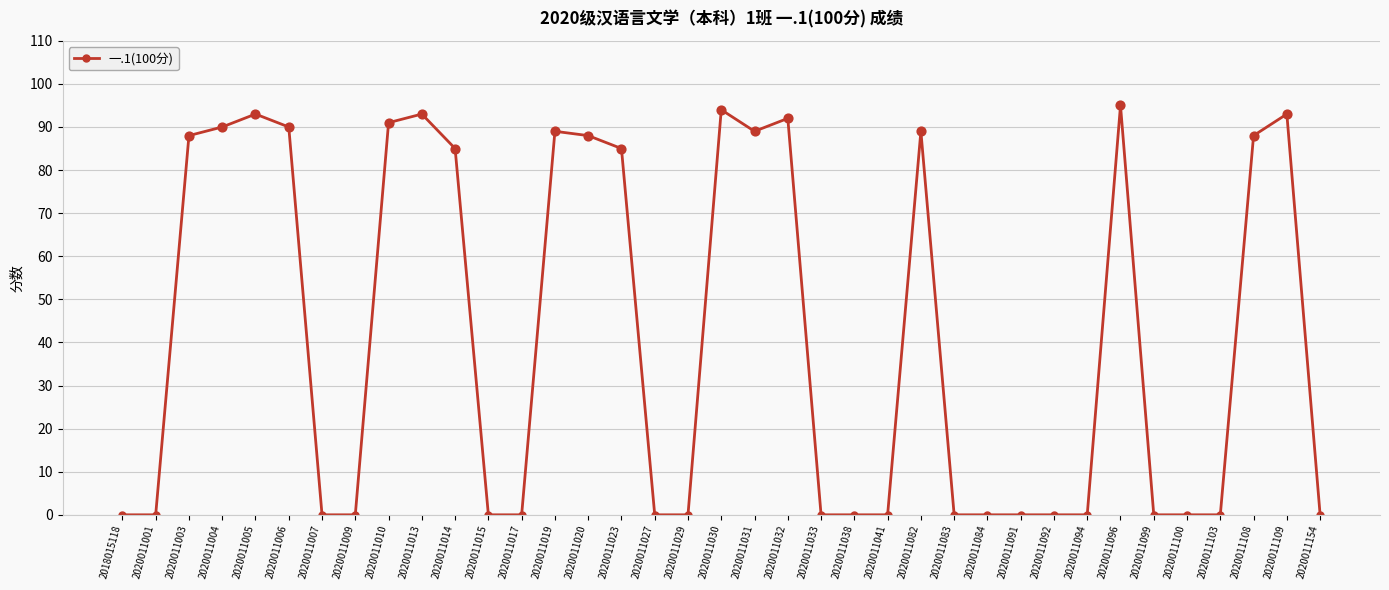

What is the change in value from 2020011009 to 2020011010?

+91